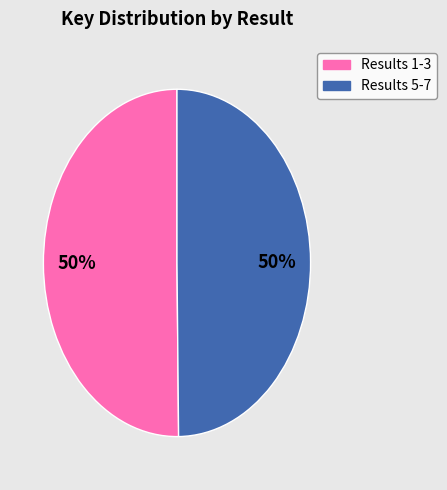

To the nearest percent, what is the average slice percentage?

50%